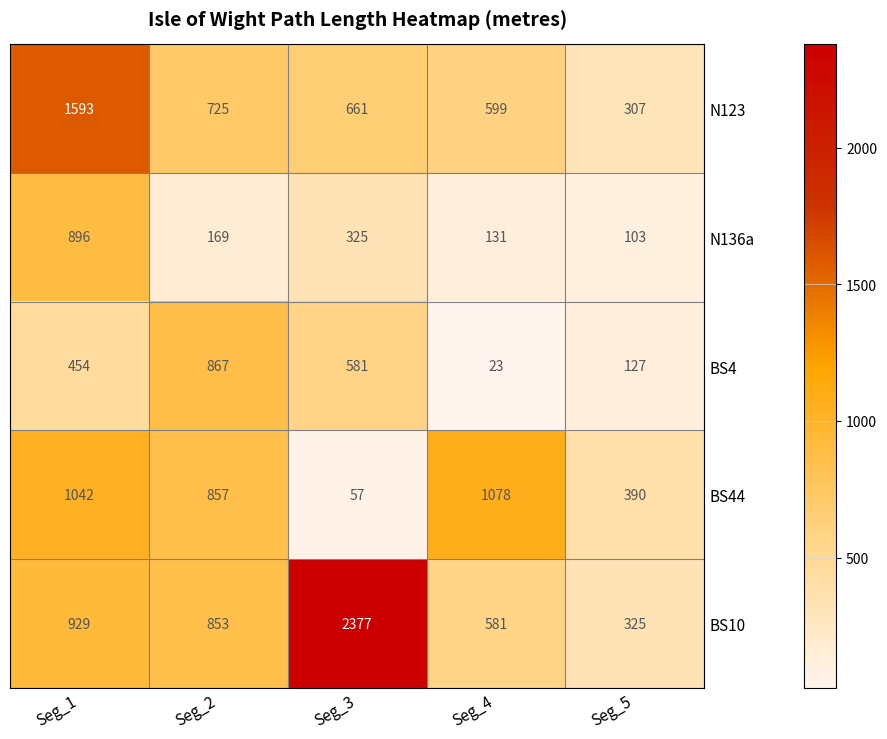

How many categories are shown in the chart?

5